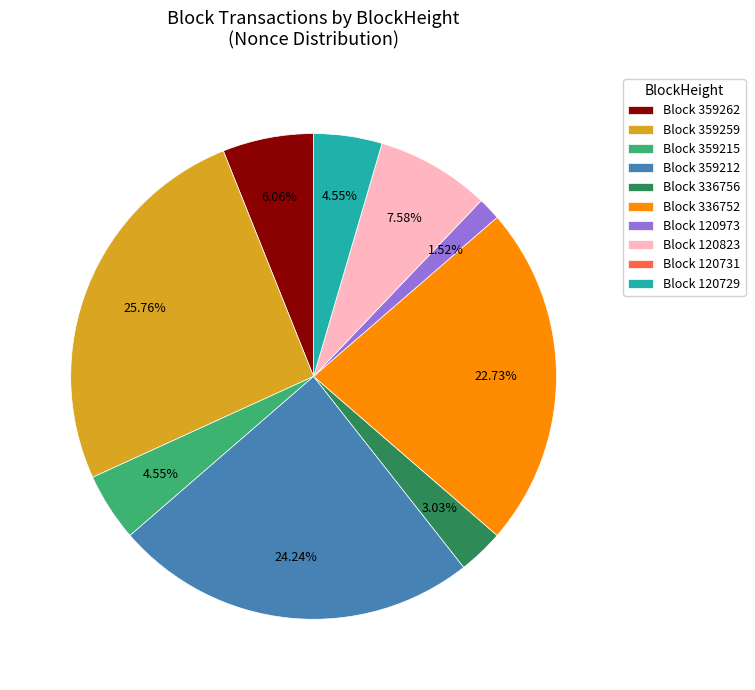

To the nearest percent, what is the difference between the largest and smallest slice percentages?

26%